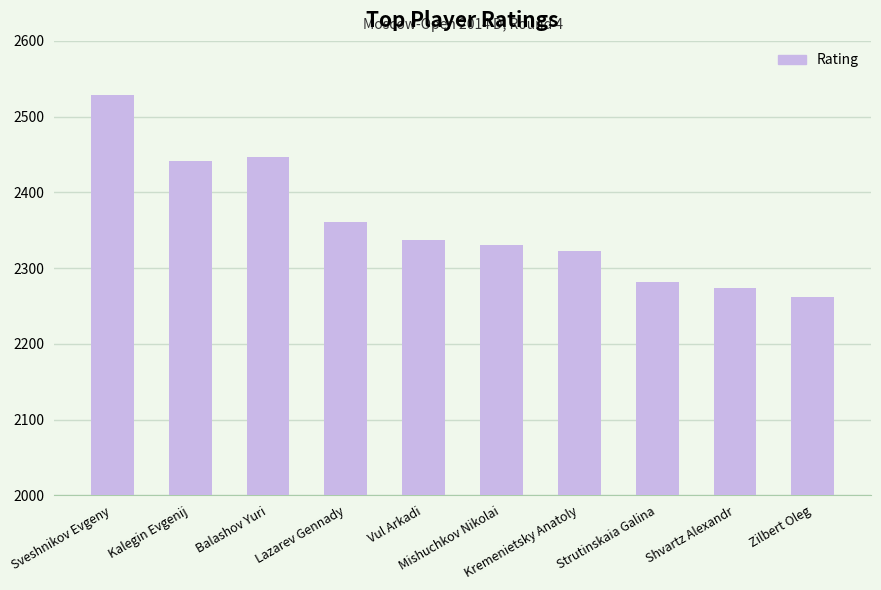

List the labels in order of value, smallest first.

Zilbert Oleg, Shvartz Alexandr, Strutinskaia Galina, Kremenietsky Anatoly, Mishuchkov Nikolai, Vul Arkadi, Lazarev Gennady, Kalegin Evgenij, Balashov Yuri, Sveshnikov Evgeny